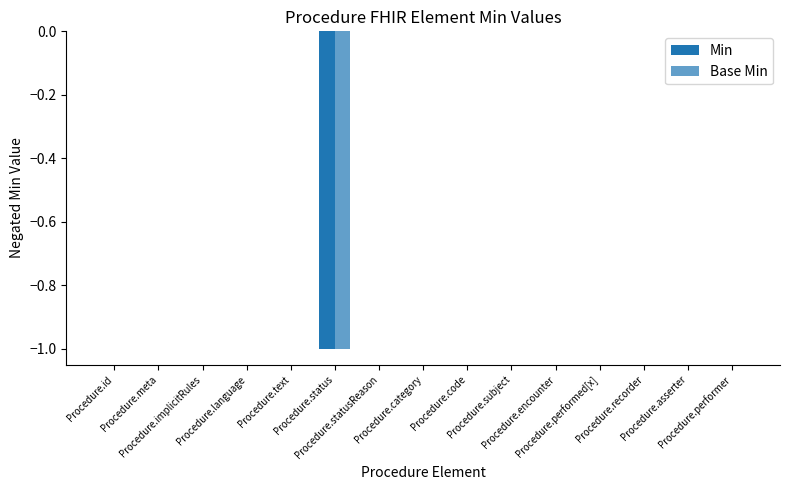

How many Base Min values are between 0 and 1?

14